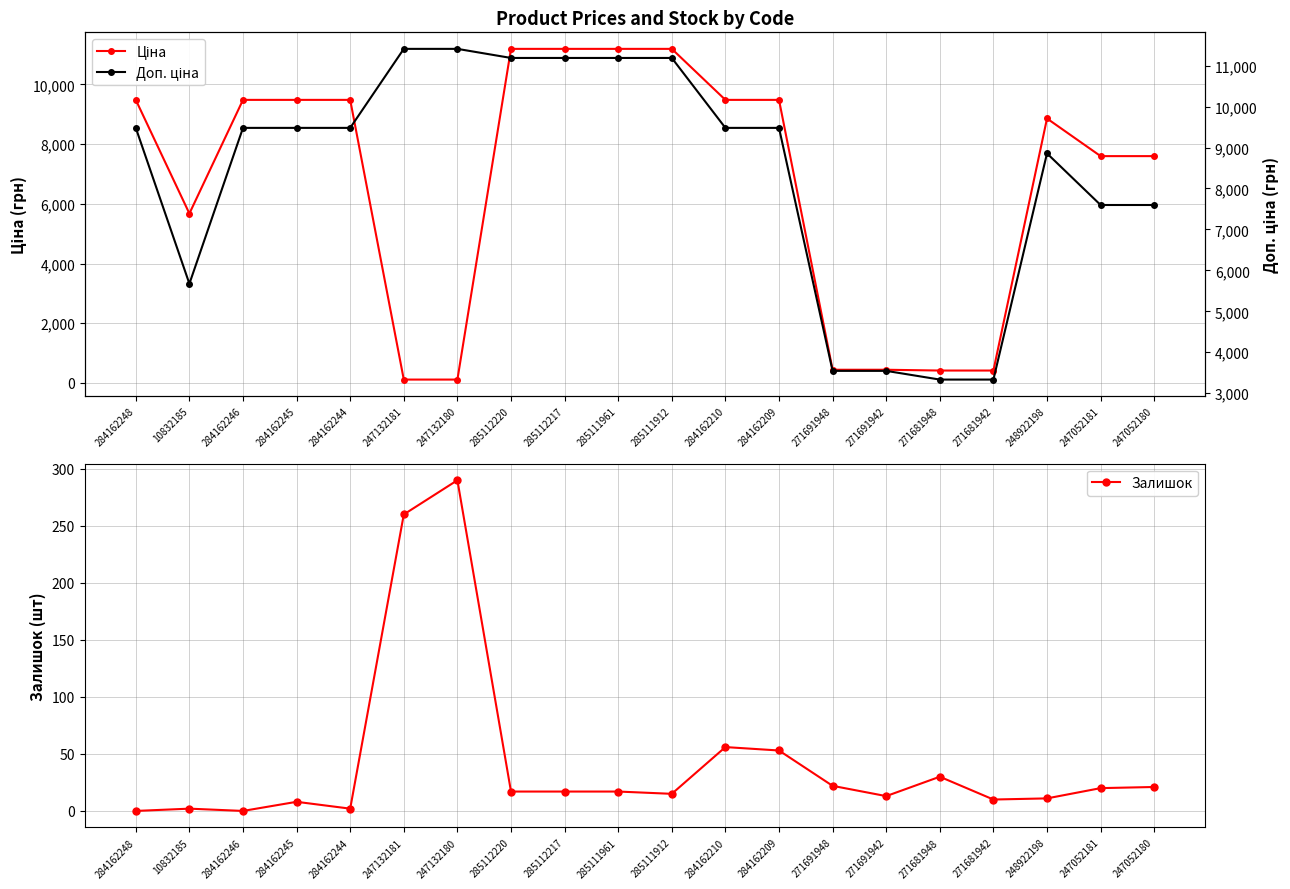

Rank the series at 271691948 from highest to lowest value.

Доп. ціна, Ціна, Залишок